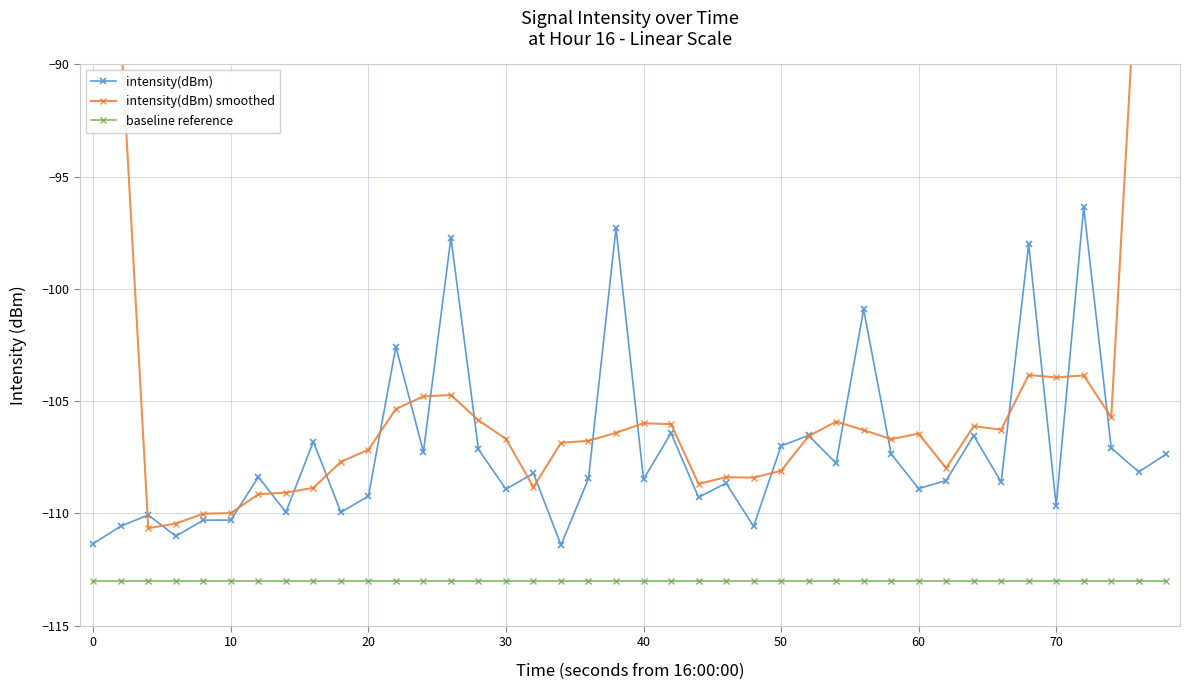

What is the difference between the second highest and minimum values in the intensity(dBm) smoothed series?

44.3